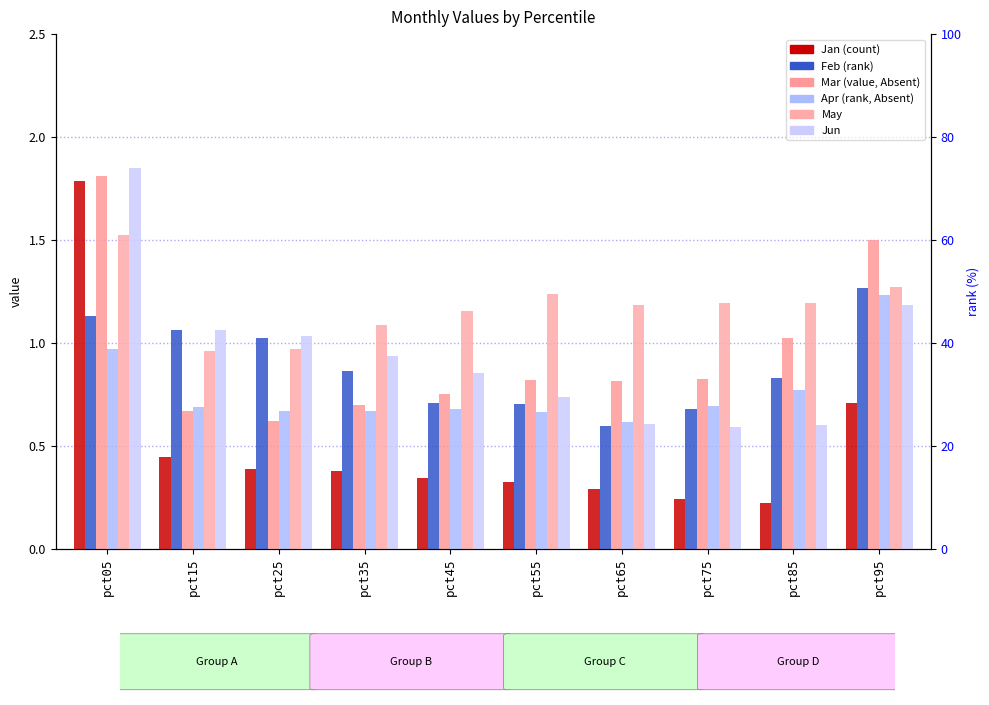

At which label does Jan reach its peak?

pct05